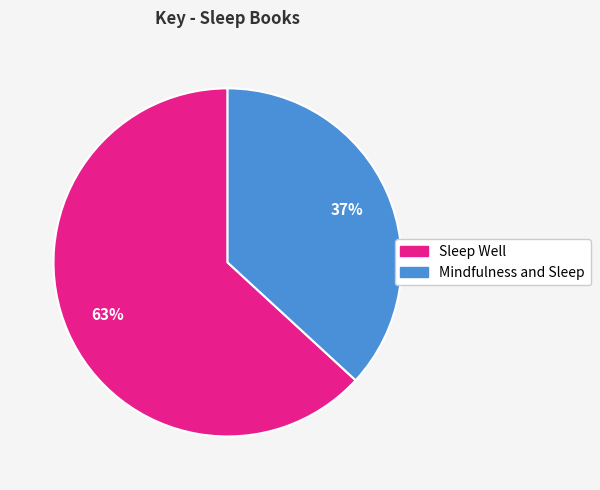

Is there a majority slice in this chart?

Yes